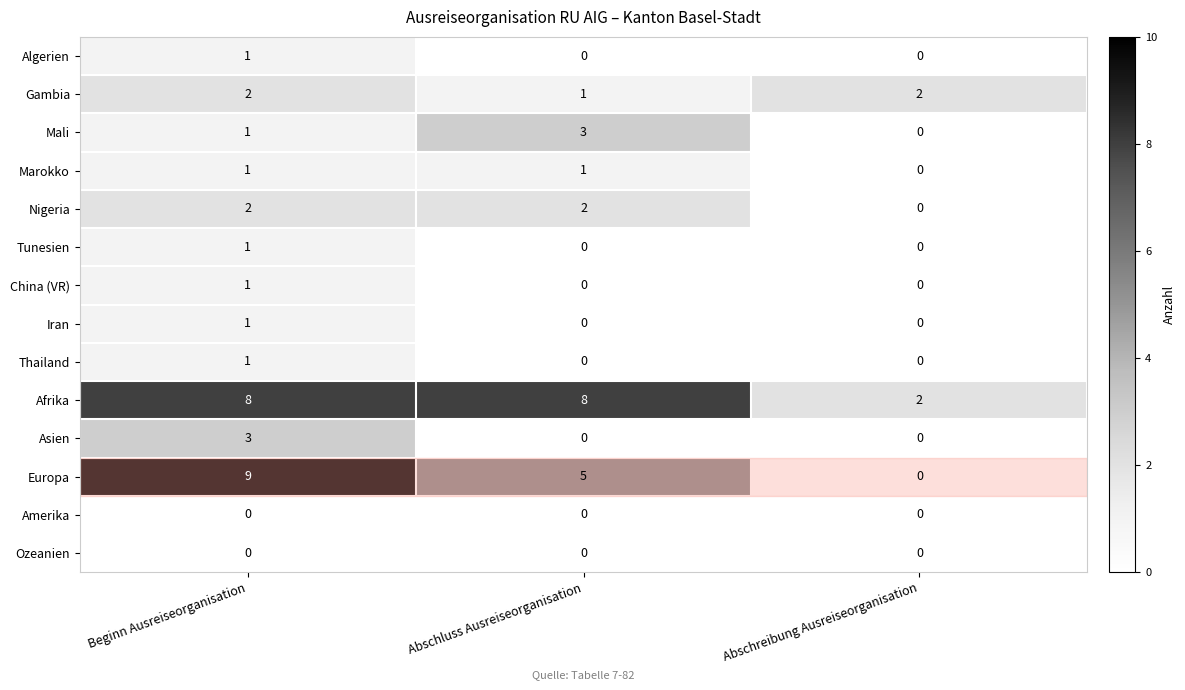

The value of Amerika at Beginn Ausreiseorganisation is 0. True or false?

True